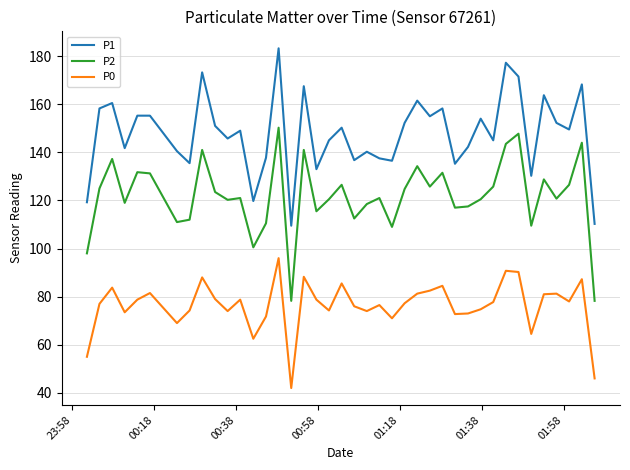

What is the sum of all P1 values?

5908.8